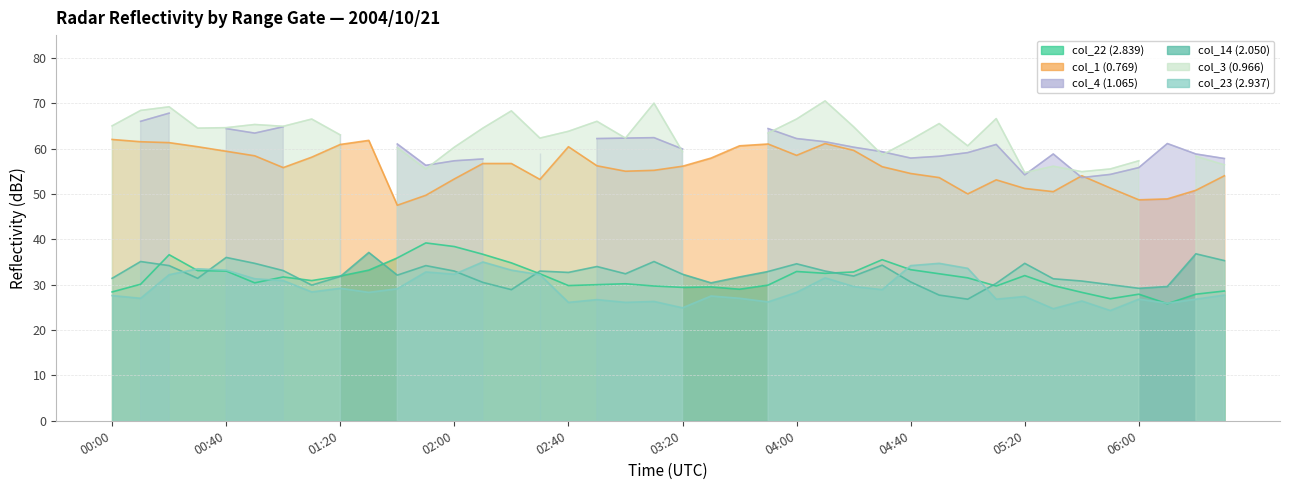

Which label corresponds to the smallest value in the chart?

05:50